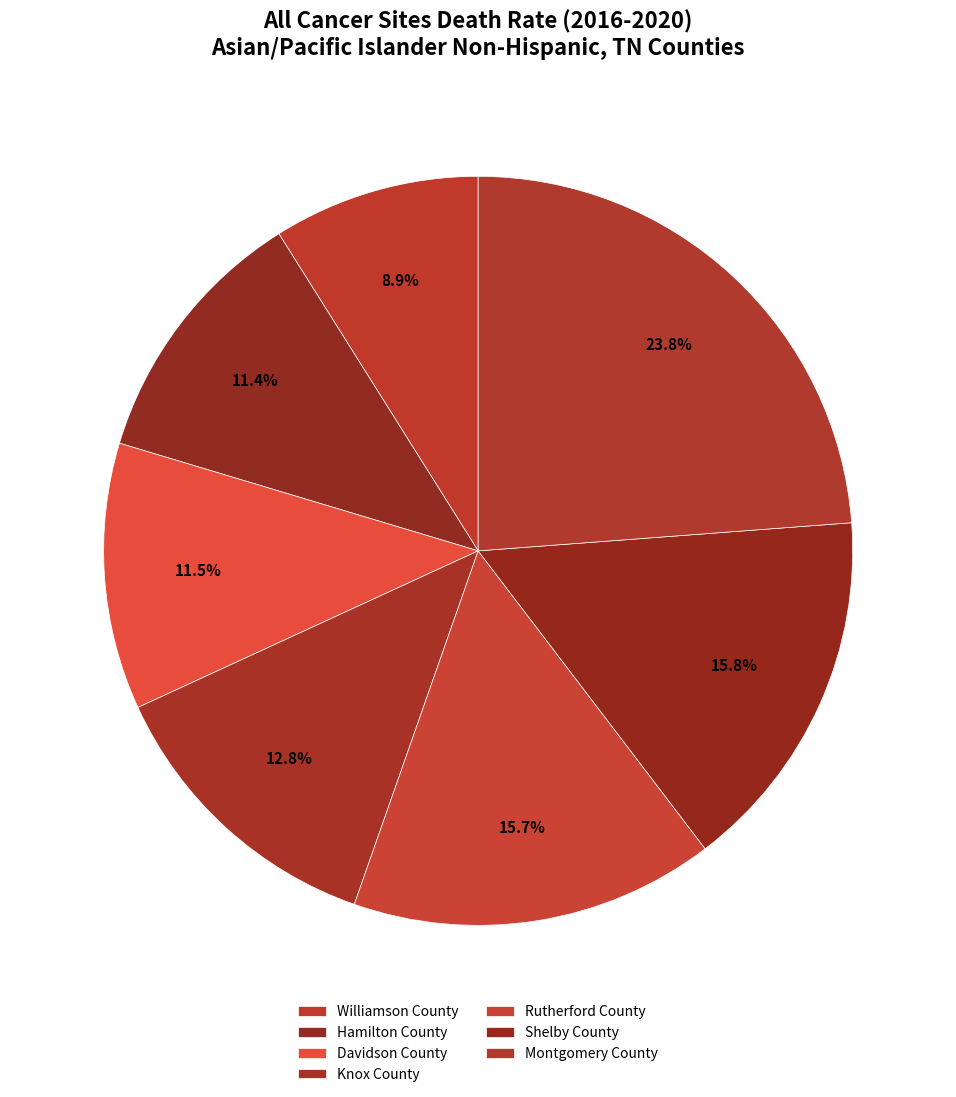

How many segments does this pie chart have?

7